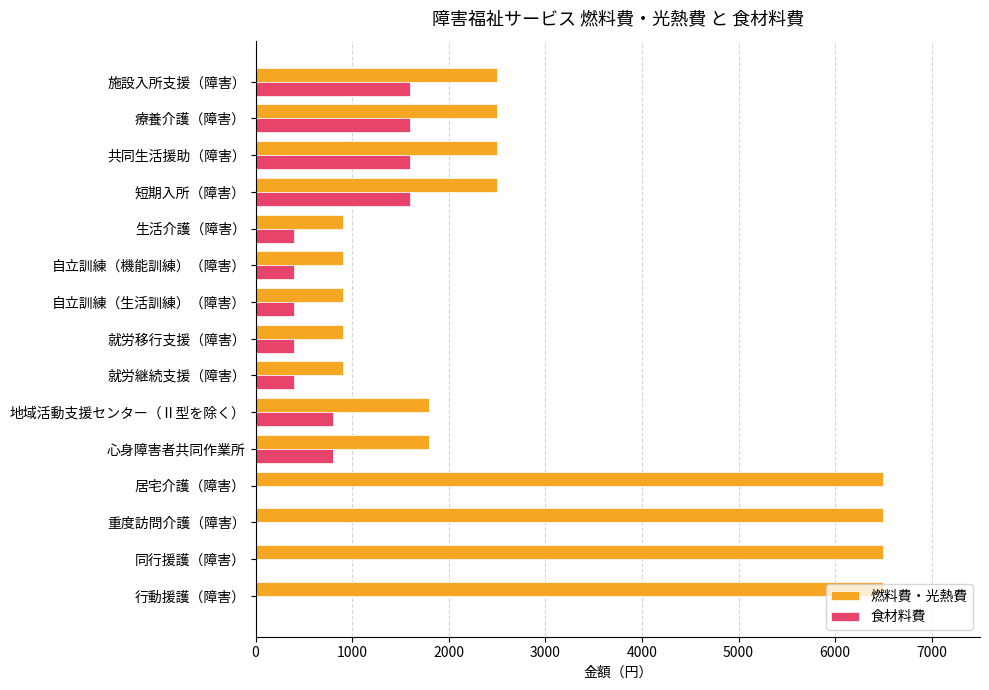

Is it true that 燃料費・光熱費 equals 1124 at 共同生活援助（障害）?

False